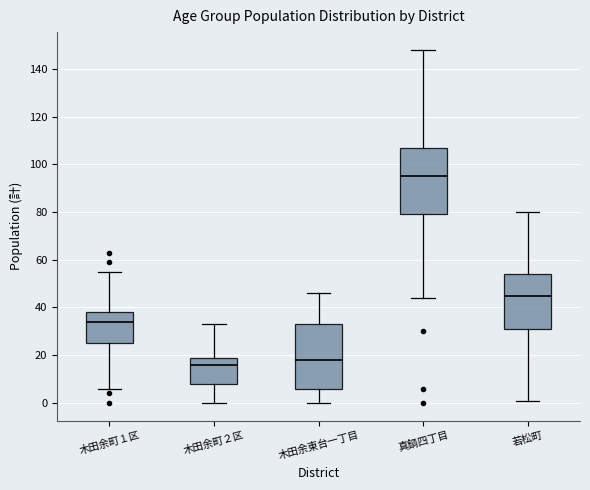

Reading left to right, read every box against the y-axis: the position of its median line, the range the box covers, and the ends of its whiskers. The values are not printed on the chart, so give them approximately, as read against the axis.

木田余町１区: median 34, box 26 to 38, whiskers 6 to 56
木田余町２区: median 16, box 8 to 20, whiskers 0 to 34
木田余東台一丁目: median 18, box 6 to 34, whiskers 0 to 46
真鍋四丁目: median 96, box 80 to 108, whiskers 44 to 148
若松町: median 46, box 32 to 54, whiskers 2 to 80